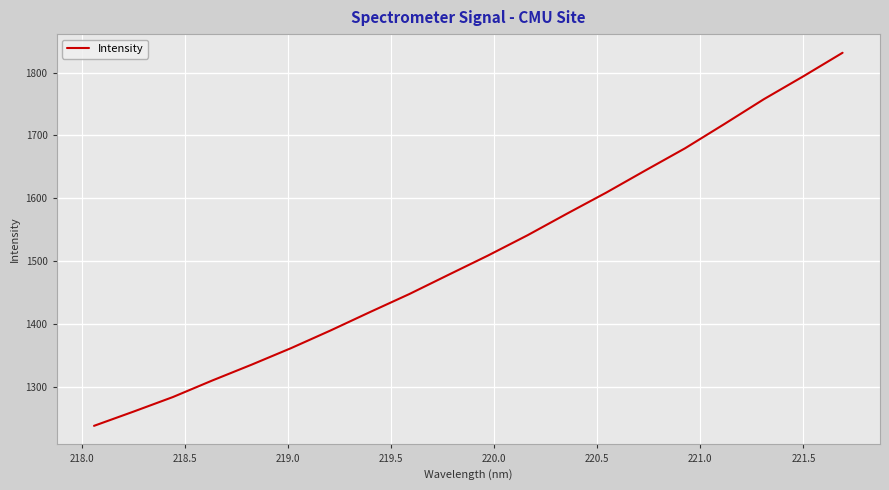

What is the smallest value displayed?

1238.4